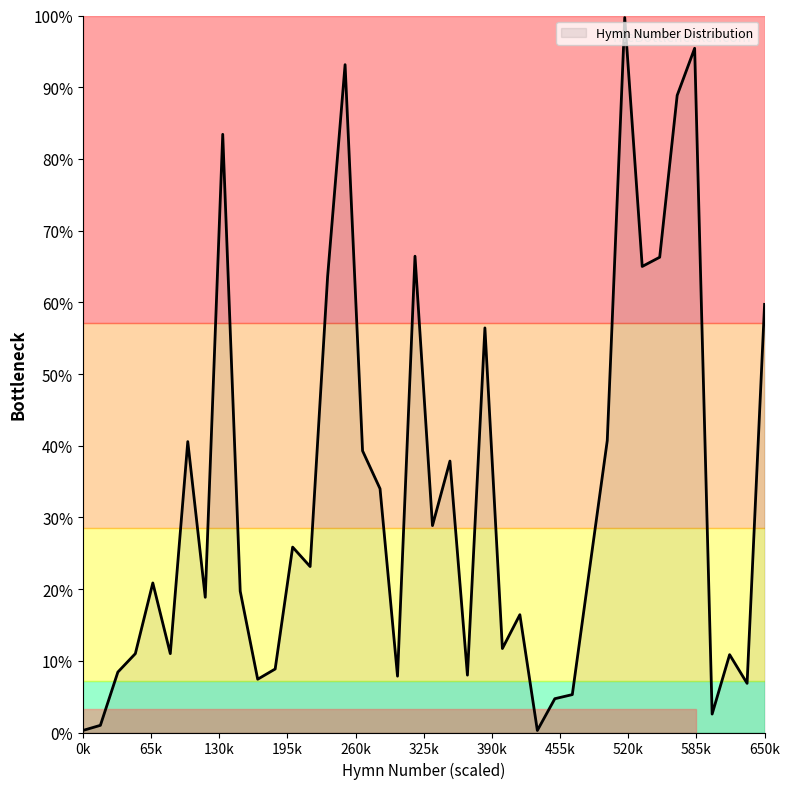

Does the chart display data point markers on the line(s)?

No